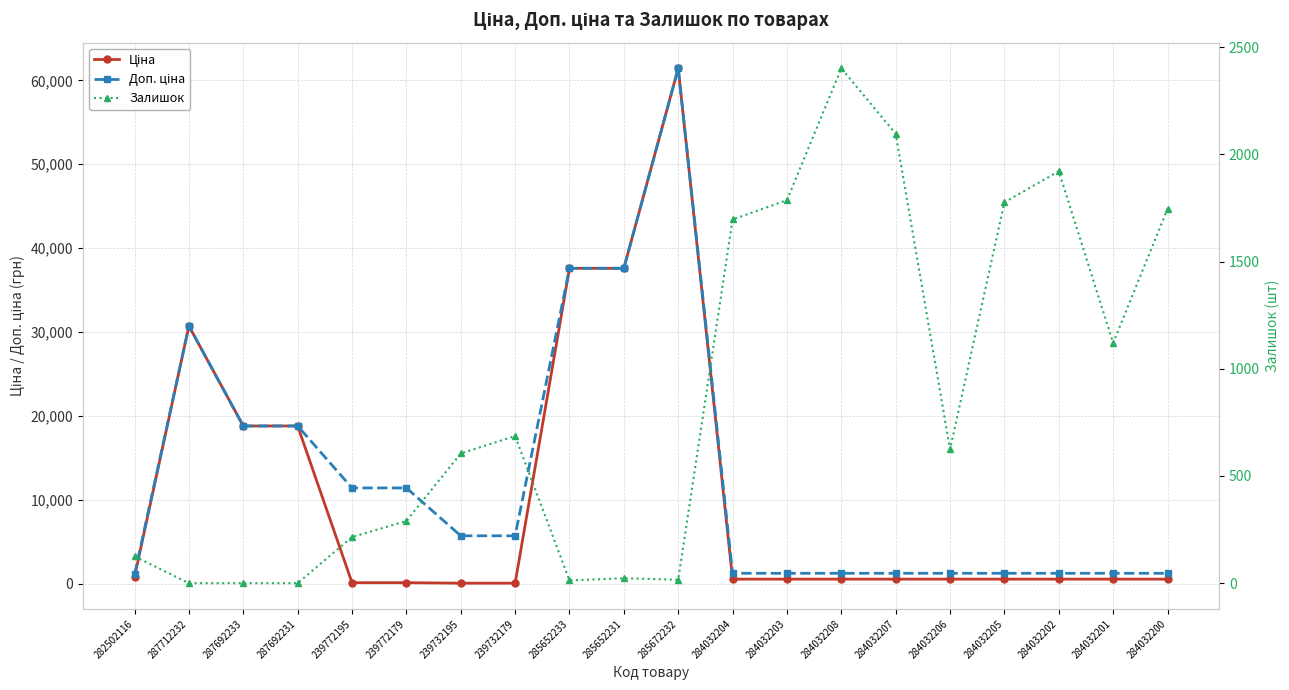

What are all the series names shown in the legend?

Ціна, Доп. ціна, Залишок